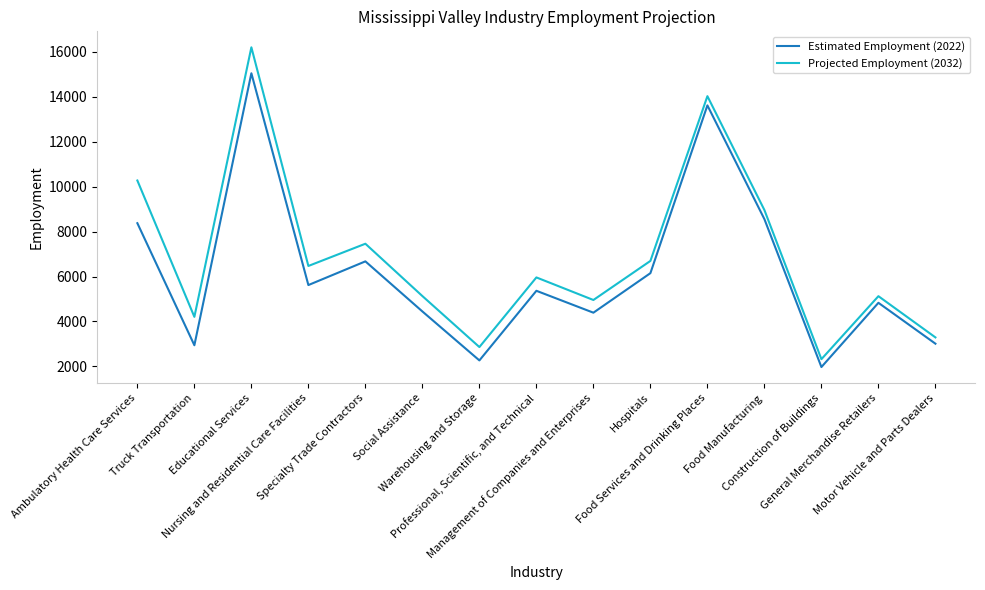

Which series has the widest spread of values?

Projected Employment (2032)